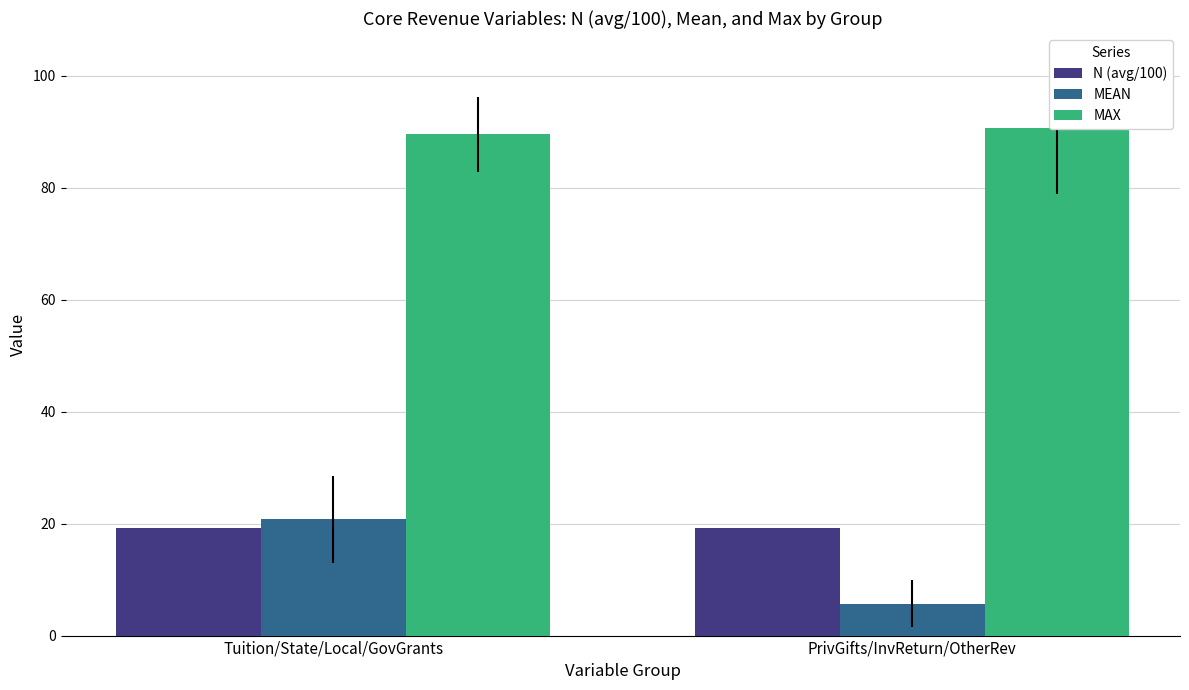

Is it true that MAX equals 151.5 at PrivGifts/InvReturn/OtherRev?

False